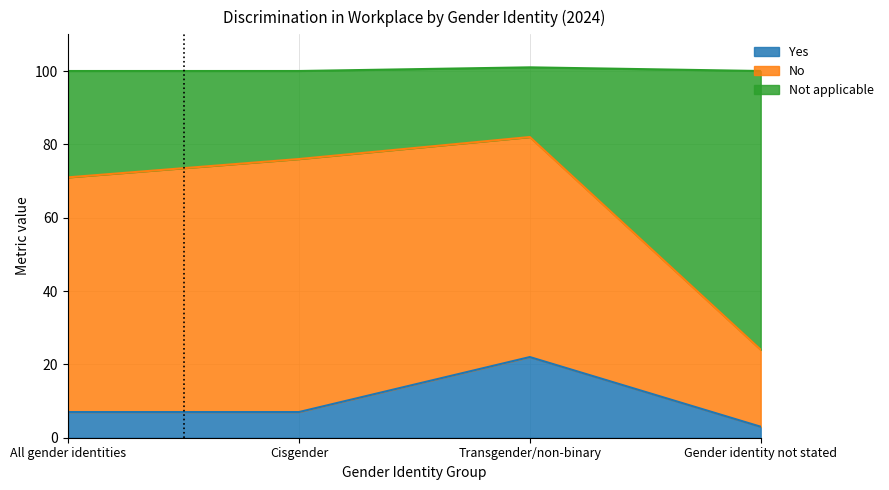

What is the total value across all series at All gender identities?

100